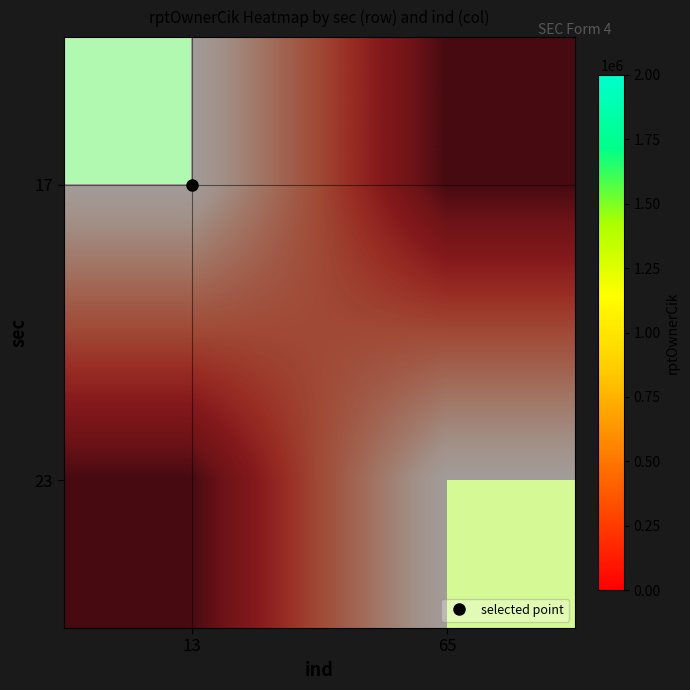

How many values in 23 are above zero?

1